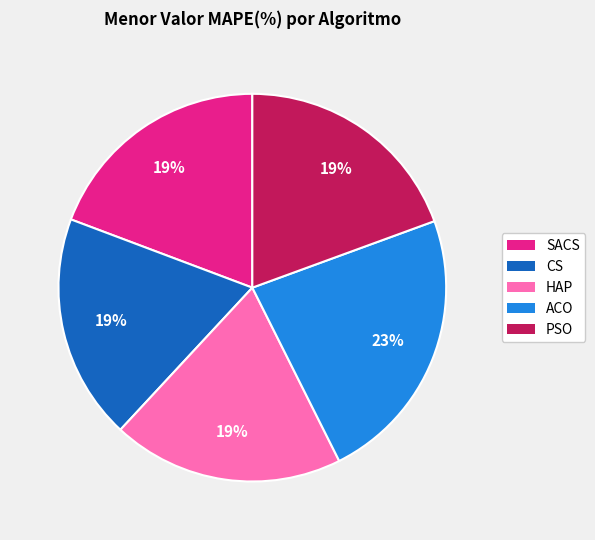

What percentage is the HAP slice, to the nearest percent?

19%